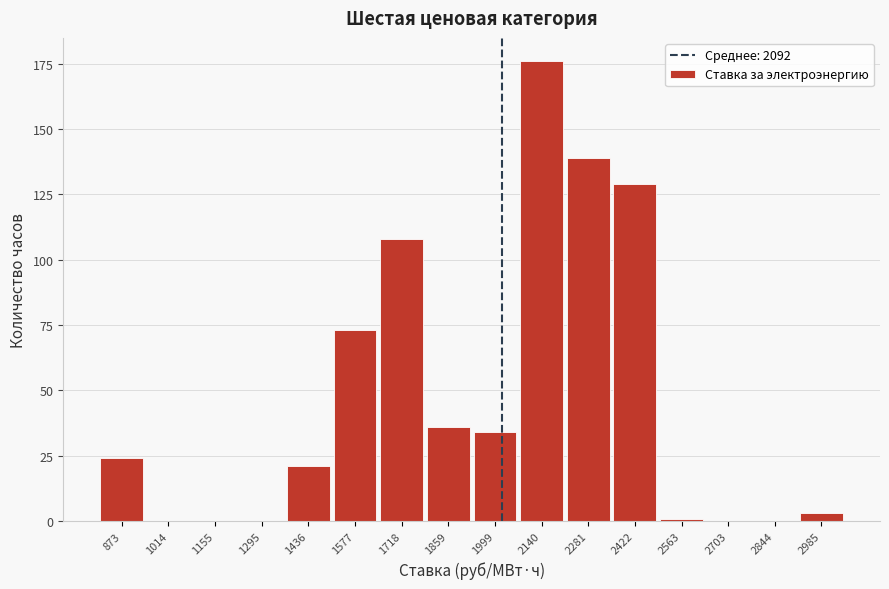

Reading left to right, what are all the values shown in this chart?

873=24	1014=0	1155=0	1295=0	1436=21	1577=73	1718=108	1859=36	1999=34	2140=176	2281=139	2422=129	2563=1	2703=0	2844=0	2985=3